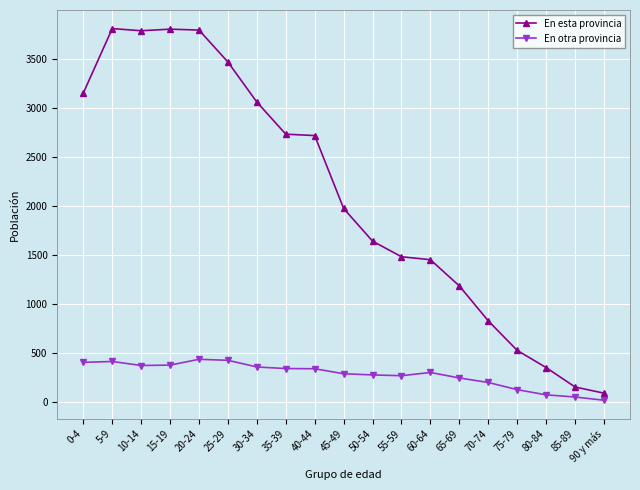

Which series has the largest total across all categories?

En esta provincia